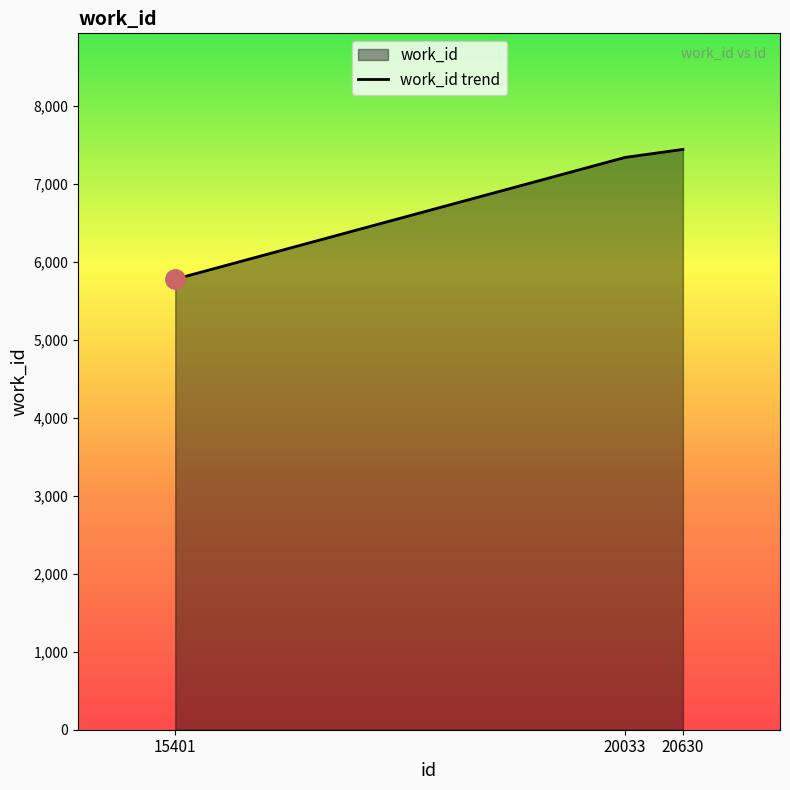

Rank the categories by value from highest to lowest.

20630, 20033, 15401